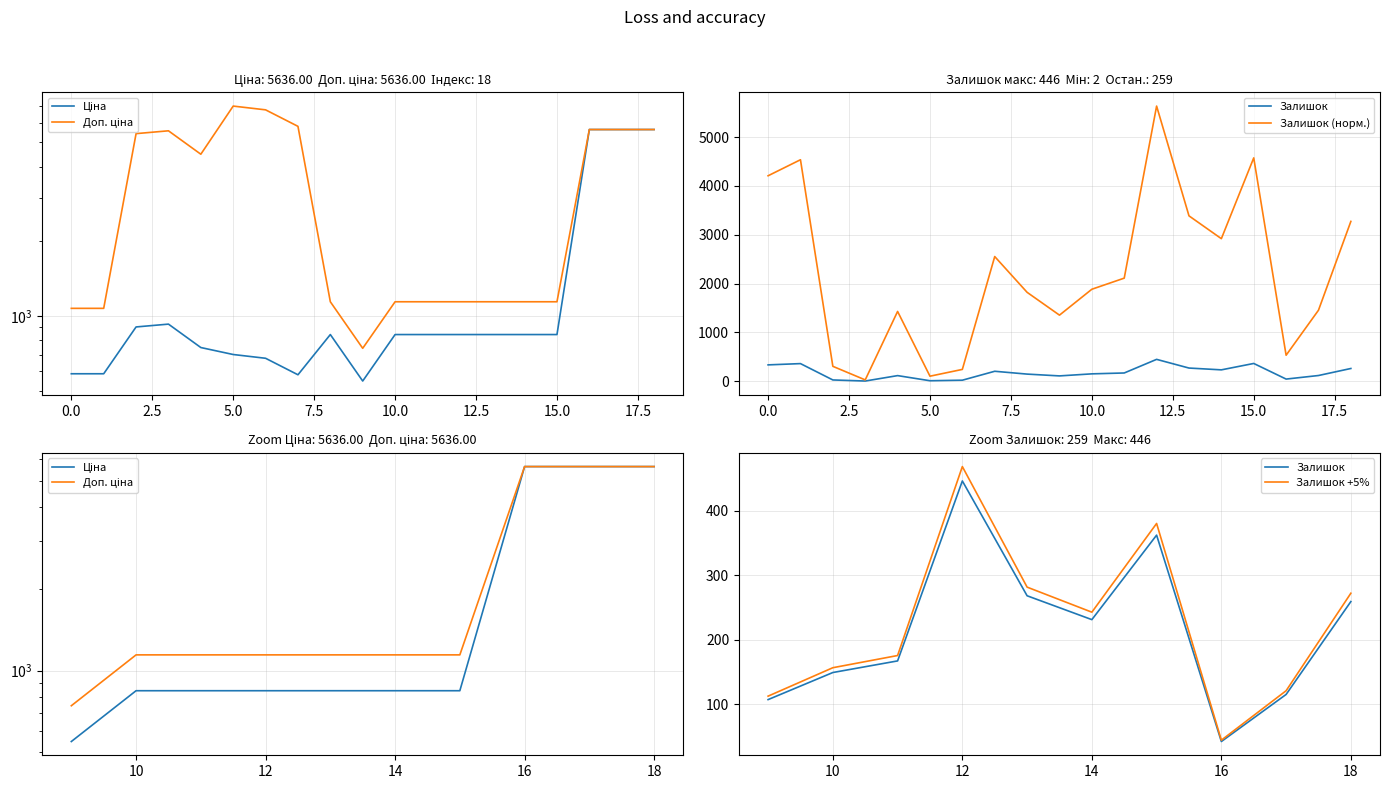

How many values in the Ціна series are below 842?

7